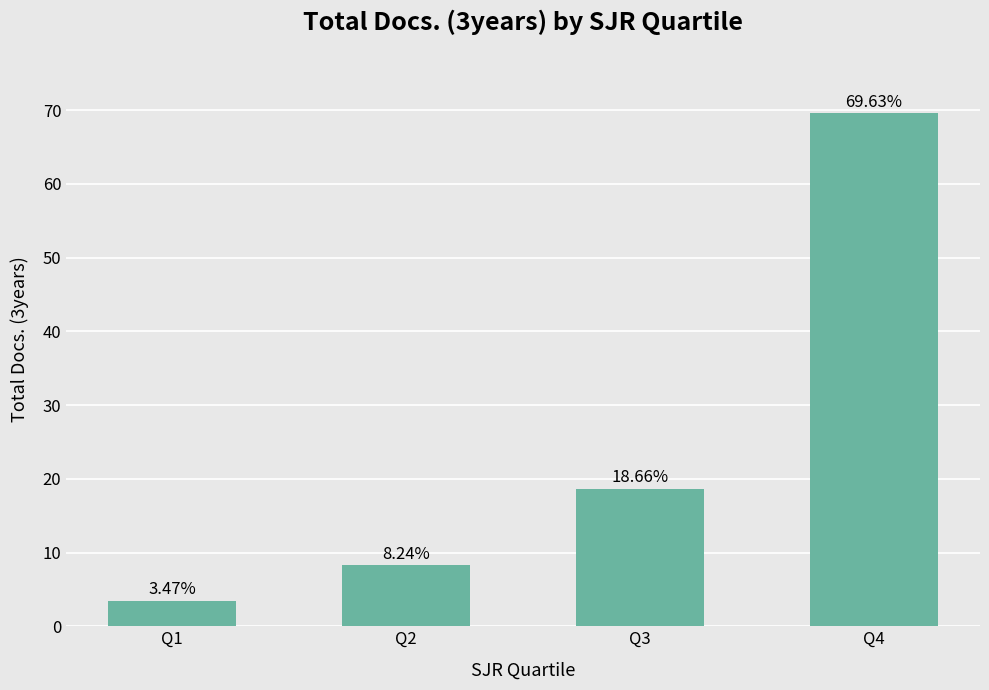

What is the average value?

25.0